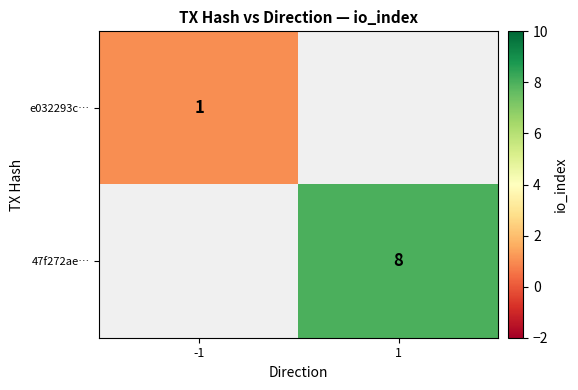

Between -1 and 1, which is larger?

1